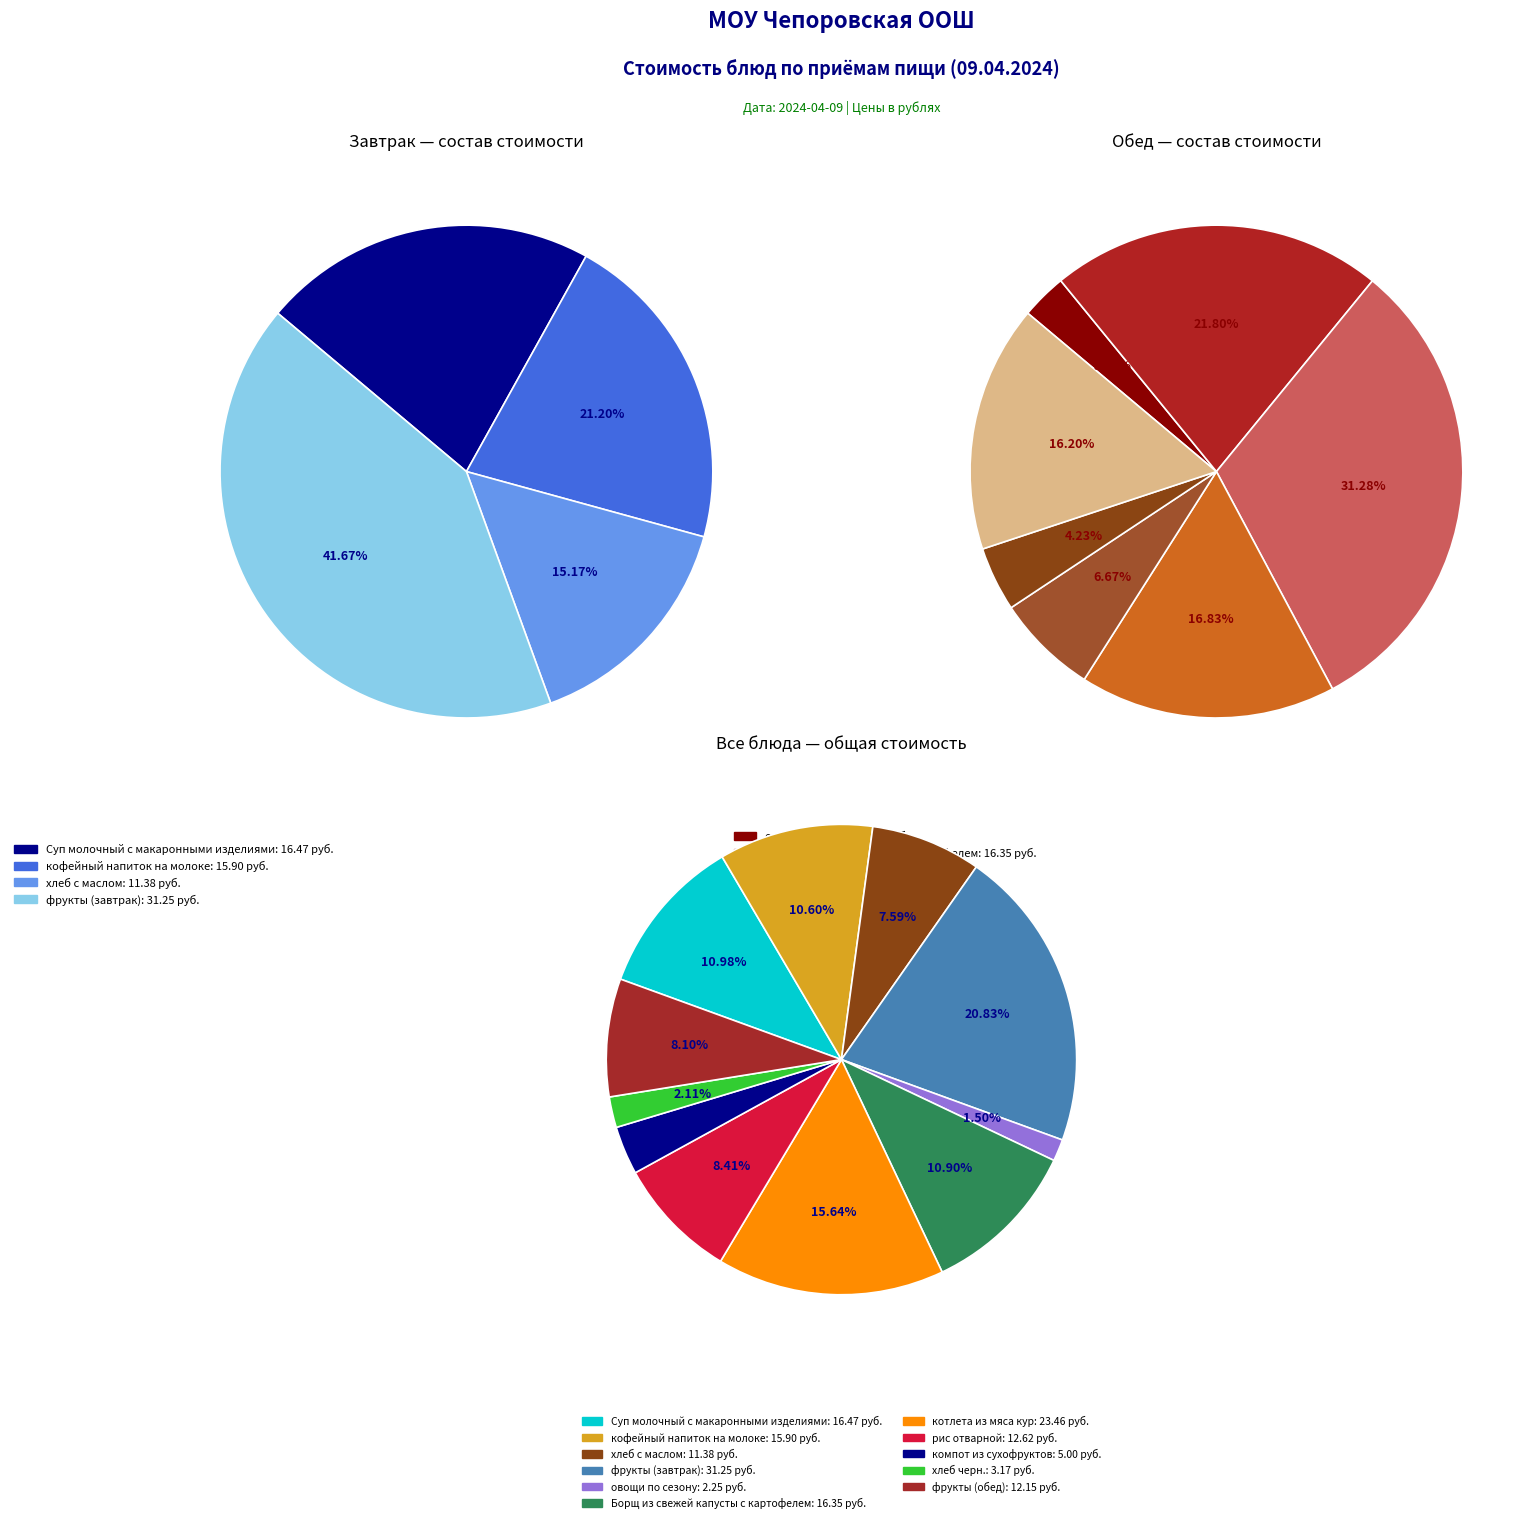

What is the change in value from компот из сухофруктов to фрукты (обед)?

+7.2